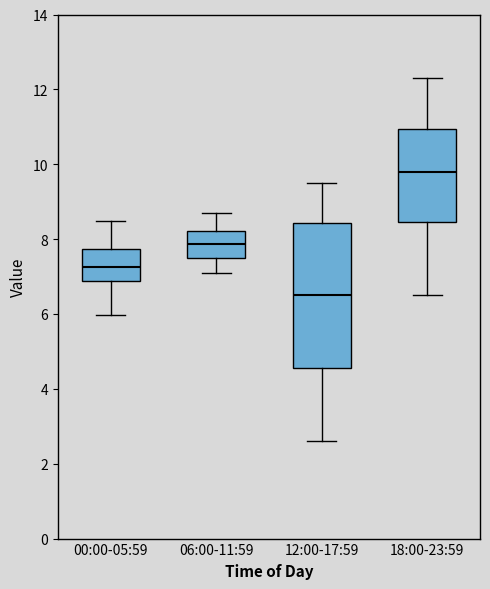

Reading left to right, read every box against the y-axis: the position of its median line, the range the box covers, and the ends of its whiskers. The values are not printed on the chart, so give them approximately, as read against the axis.

00:00-05:59: median 7.2, box 6.8 to 7.8, whiskers 6.0 to 8.4
06:00-11:59: median 7.8, box 7.6 to 8.2, whiskers 7.2 to 8.8
12:00-17:59: median 6.6, box 4.6 to 8.4, whiskers 2.6 to 9.6
18:00-23:59: median 9.8, box 8.4 to 11.0, whiskers 6.6 to 12.4